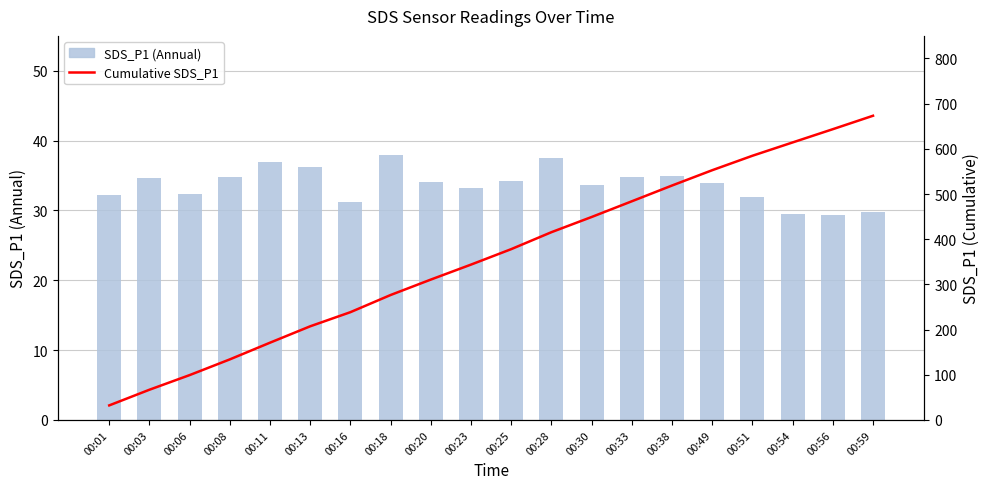

Rank the categories by SDS_P1 (Annual) value from highest to lowest.

00:18, 00:28, 00:11, 00:13, 00:38, 00:08, 00:33, 00:03, 00:25, 00:20, 00:49, 00:30, 00:23, 00:06, 00:01, 00:51, 00:16, 00:59, 00:54, 00:56